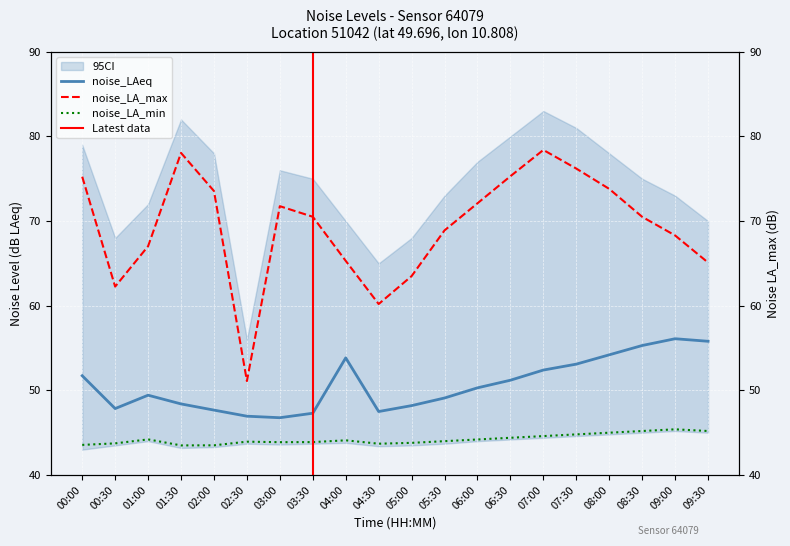

True or false: noise_LA_max and noise_LAeq intersect in this chart.

False